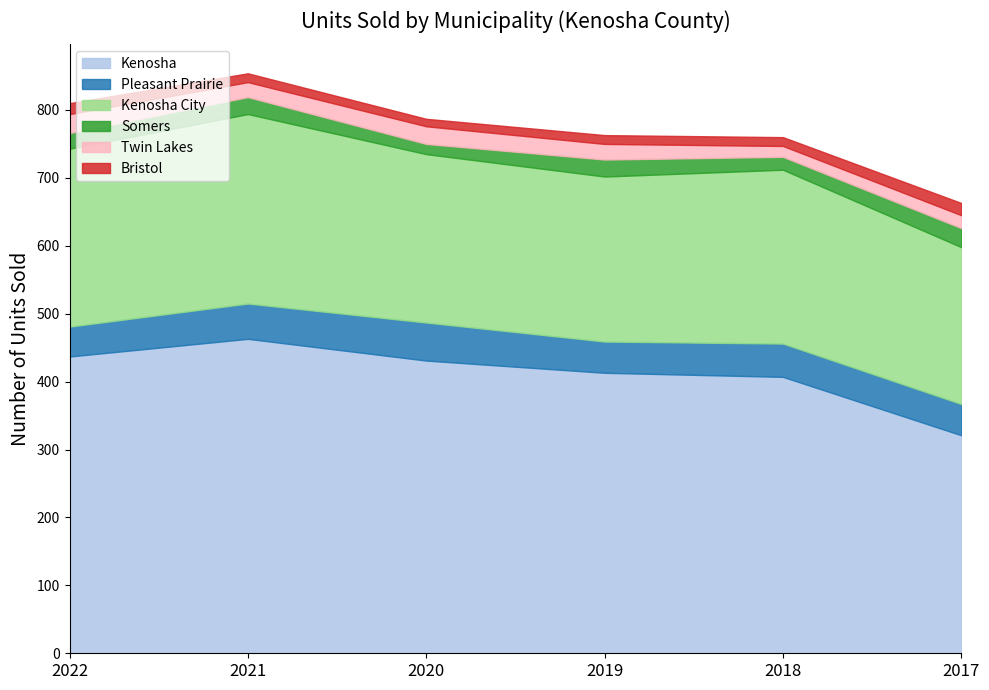

At which label does Somers first exceed 25?

2017